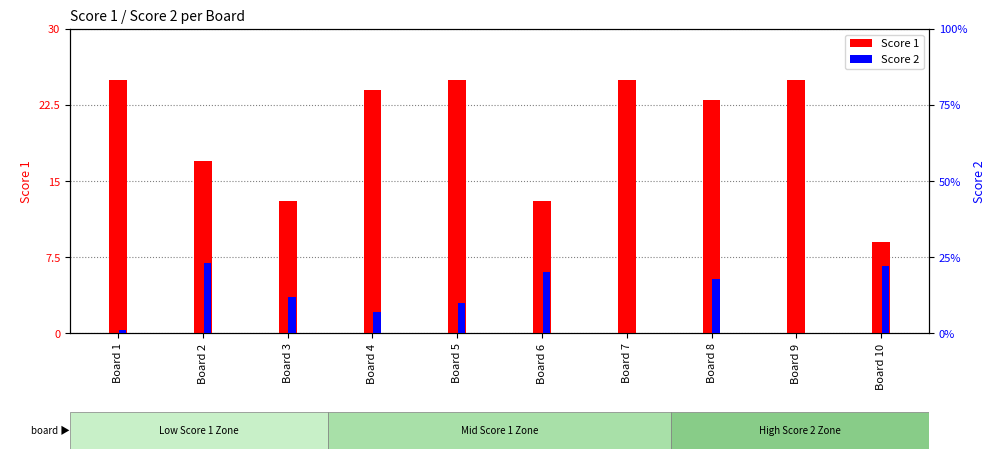

Which label corresponds to the largest value in the chart?

Board 1